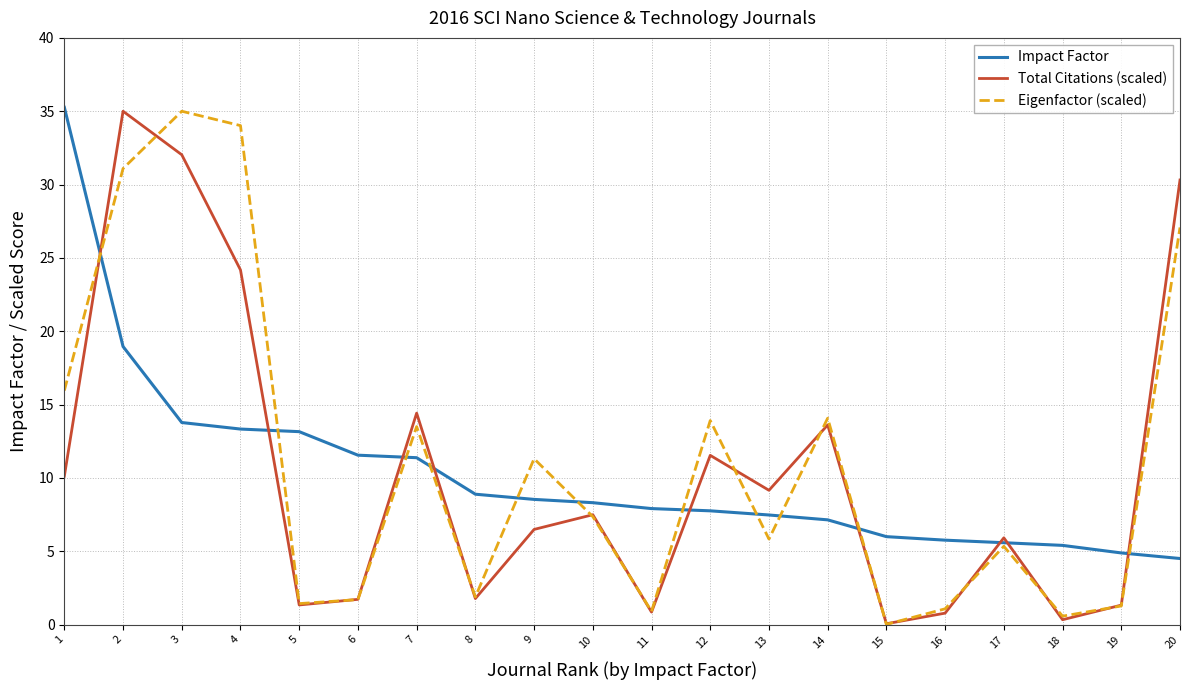

What is the sum of all Total Citations (scaled) values?

208.5